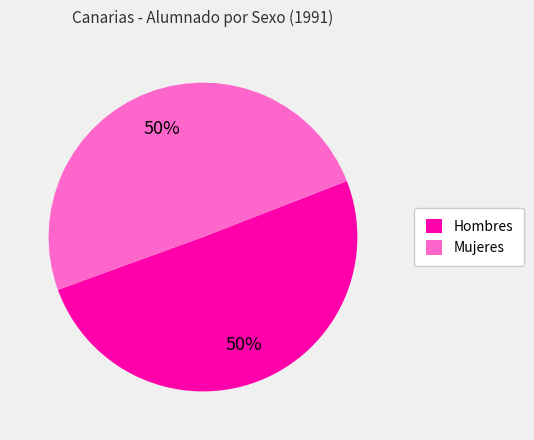

To the nearest percent, what is the average slice percentage?

50%